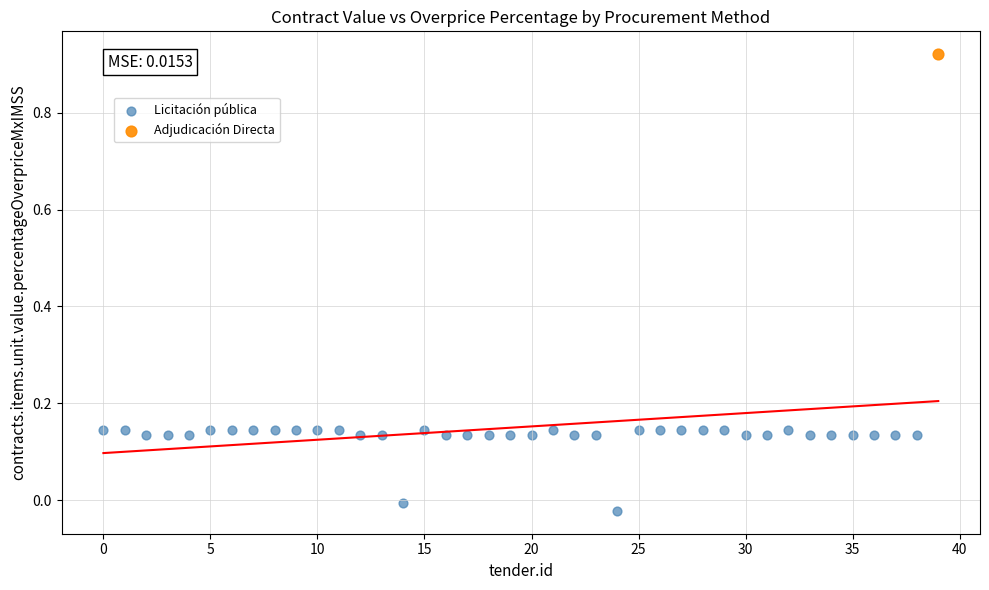

What are all the series names shown in the legend?

Licitación pública, Adjudicación Directa